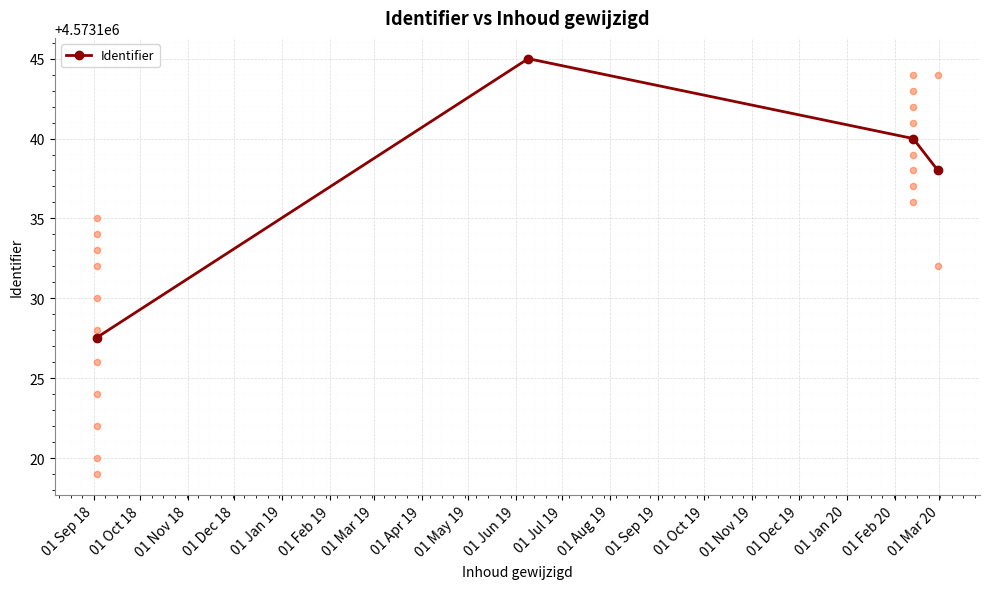

What is the highest value of the Identifier series?

4573145.0